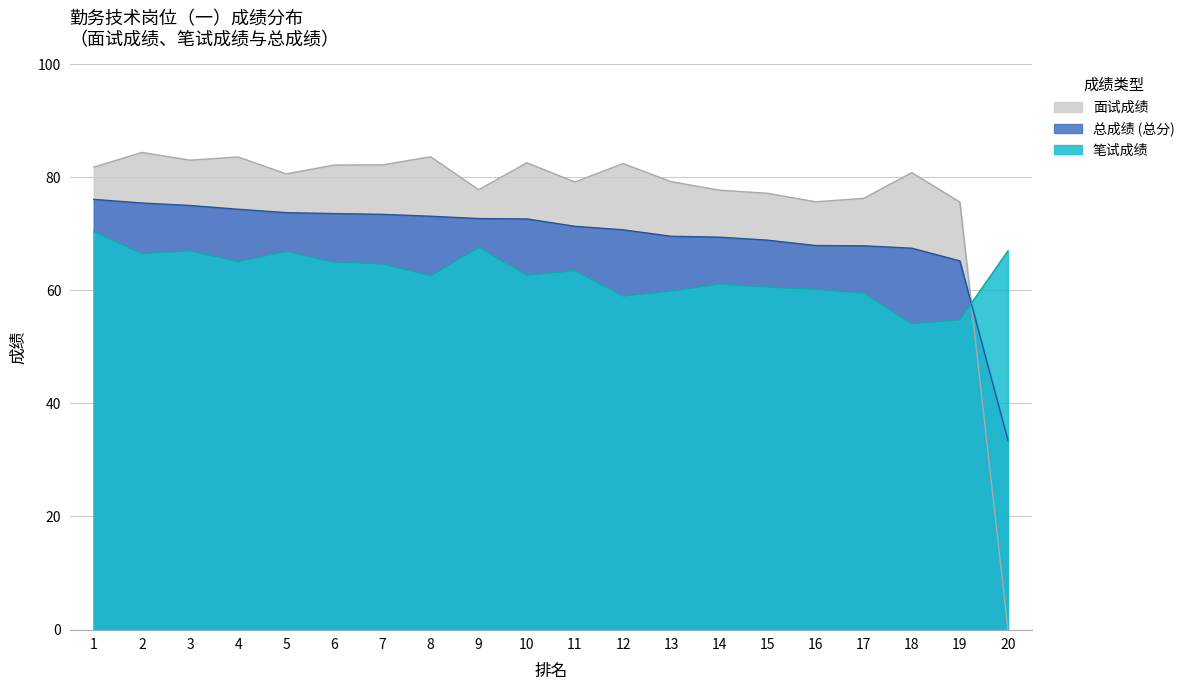

What is the average value of the 面试成绩 series?

76.3